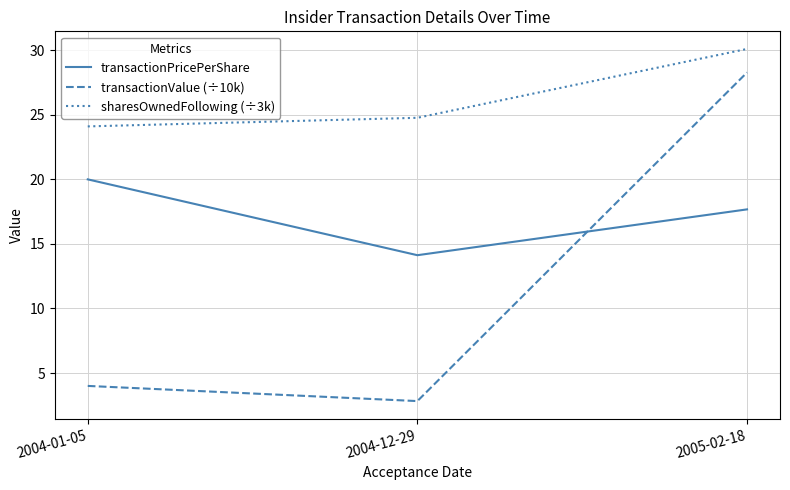

At which label is sharesOwnedFollowing (÷3k) closest to 27?

2004-12-29